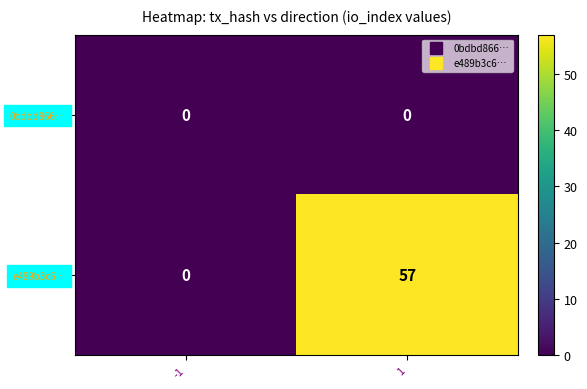

What is the total value across all series at 1?

57